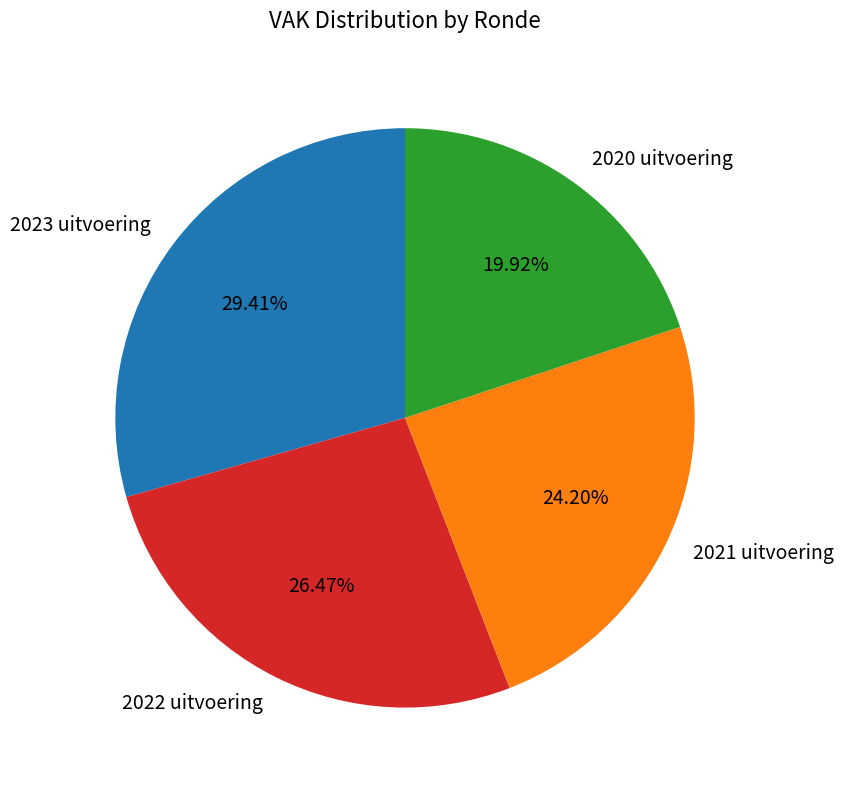

Does 2023 uitvoering represent more than half of the total?

No